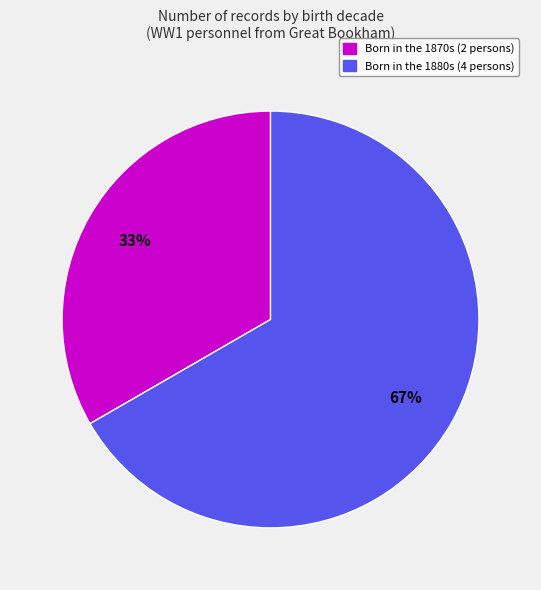

Is the sum of Born in the 1880s (4 persons) and Born in the 1870s (2 persons) greater than half?

Yes